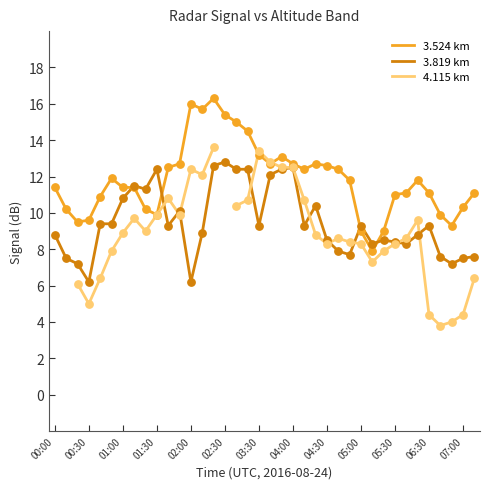

Which series reaches the maximum Y coordinate?

3.524 km